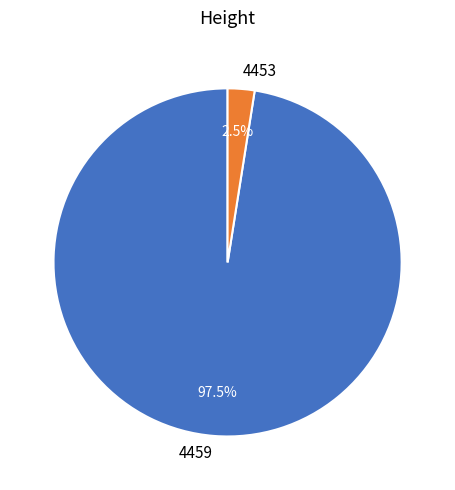

Rank the categories by value from highest to lowest.

4459, 4453